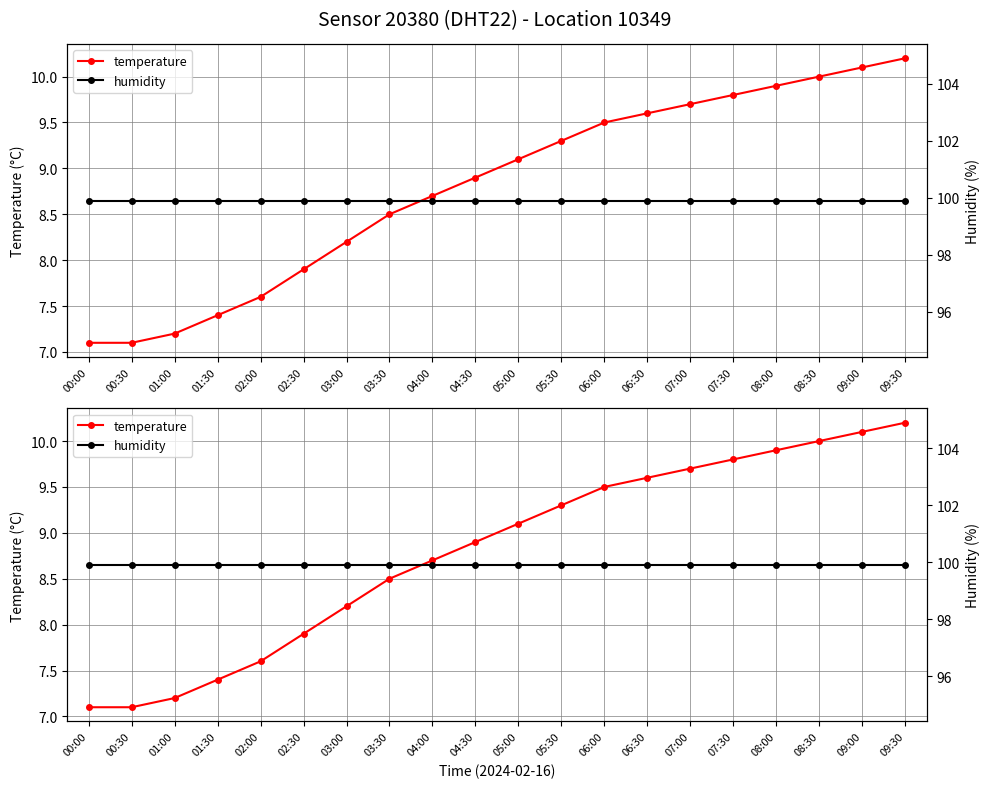

What is the sum of the temperature values at 00:00 and 08:30?

17.1